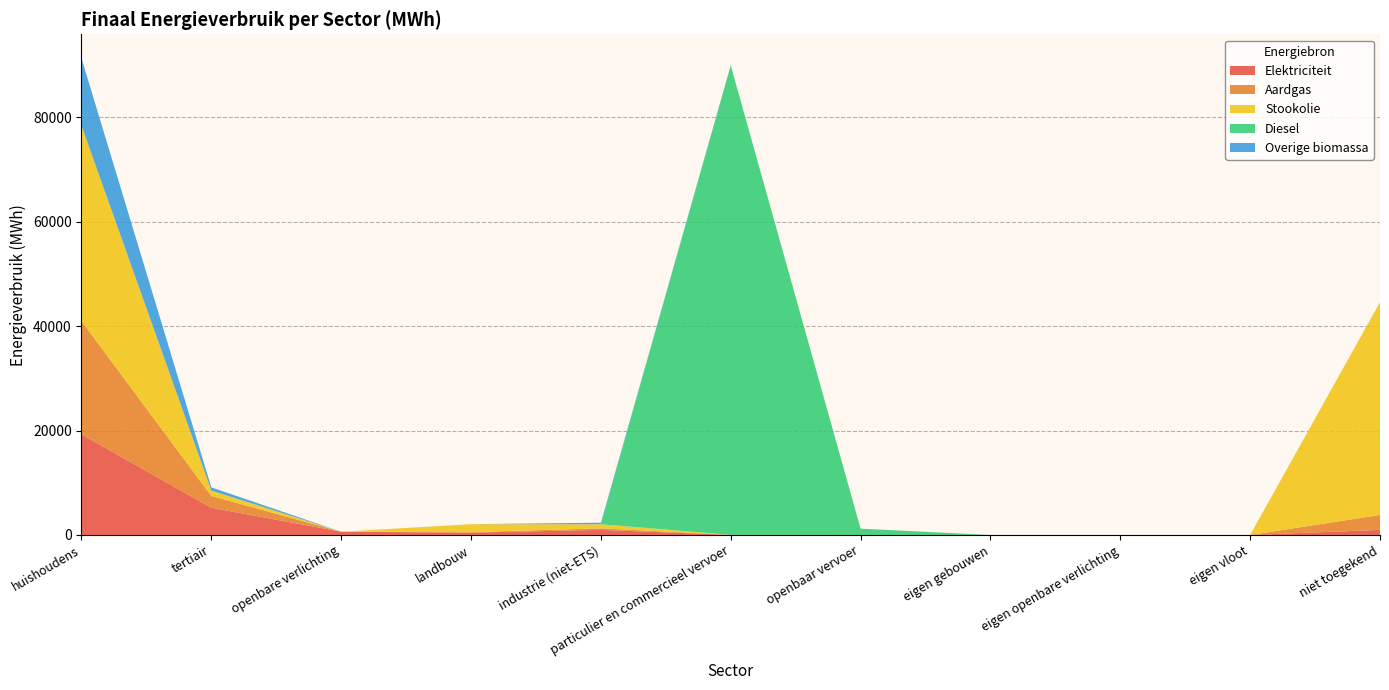

Reading left to right, list all the values displayed in this chart.

Elektriciteit: huishoudens=19264.2	tertiair=5216.4	openbare verlichting=619.9	landbouw=442.1	industrie (niet-ETS)=974.9	particulier en commercieel vervoer=6.4	openbaar vervoer=0.0	eigen gebouwen=0.0	eigen openbare verlichting=0.0	eigen vloot=0.0	niet toegekend=971.2
Aardgas: huishoudens=21702.8	tertiair=2259.0	openbare verlichting=0.0	landbouw=97.3	industrie (niet-ETS)=300.8	particulier en commercieel vervoer=10.9	openbaar vervoer=0.0	eigen gebouwen=0.0	eigen openbare verlichting=0.0	eigen vloot=0.0	niet toegekend=2857.5
Stookolie: huishoudens=37437.2	tertiair=1023.5	openbare verlichting=0.0	landbouw=1525.4	industrie (niet-ETS)=774.8	particulier en commercieel vervoer=0.0	openbaar vervoer=0.0	eigen gebouwen=0.0	eigen openbare verlichting=0.0	eigen vloot=0.0	niet toegekend=40761.0
Diesel: huishoudens=0.0	tertiair=0.0	openbare verlichting=0.0	landbouw=0.0	industrie (niet-ETS)=0.0	particulier en commercieel vervoer=89925.3	openbaar vervoer=1210.2	eigen gebouwen=0.0	eigen openbare verlichting=0.0	eigen vloot=0.0	niet toegekend=0.0
Overige biomassa: huishoudens=12916.0	tertiair=618.5	openbare verlichting=0.0	landbouw=0.0	industrie (niet-ETS)=299.4	particulier en commercieel vervoer=0.0	openbaar vervoer=0.0	eigen gebouwen=0.0	eigen openbare verlichting=0.0	eigen vloot=0.0	niet toegekend=0.0